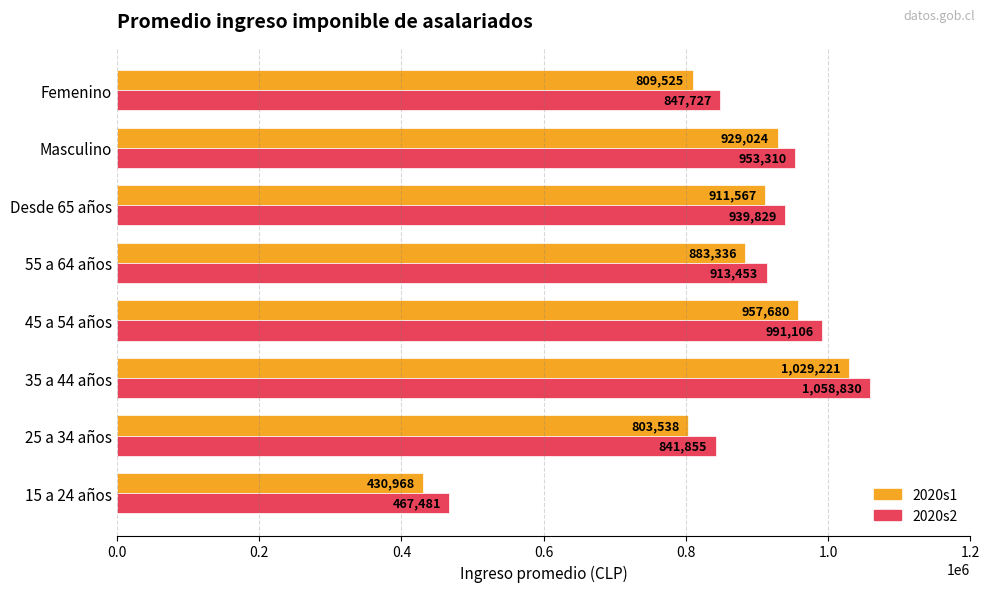

Between 25 a 34 años and 35 a 44 años, which series saw the biggest shift?

2020s1